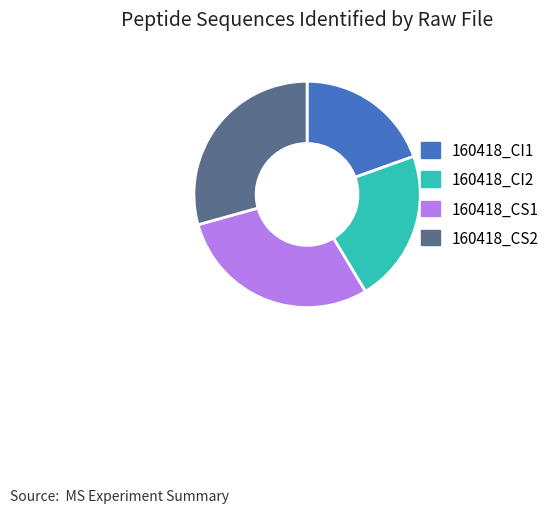

The 160418_CI2 slice represents 15% of the pie. True or false?

False